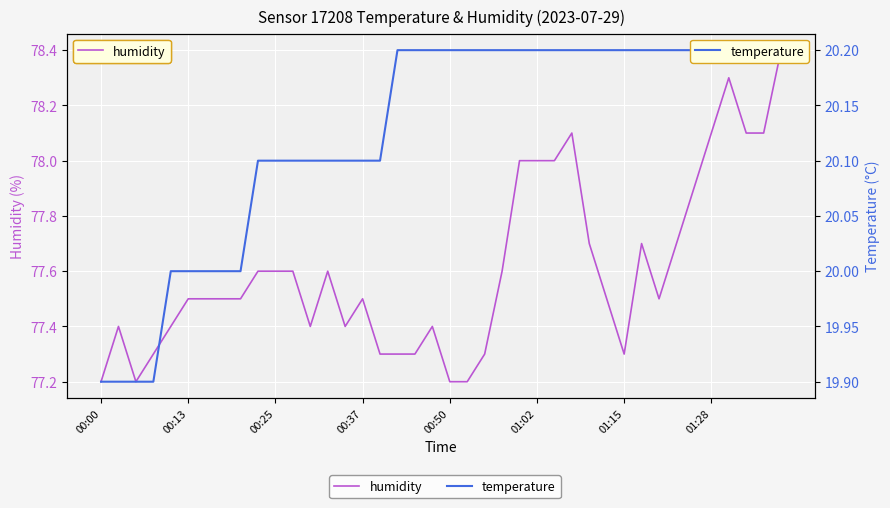

What position from the right is 21?

19